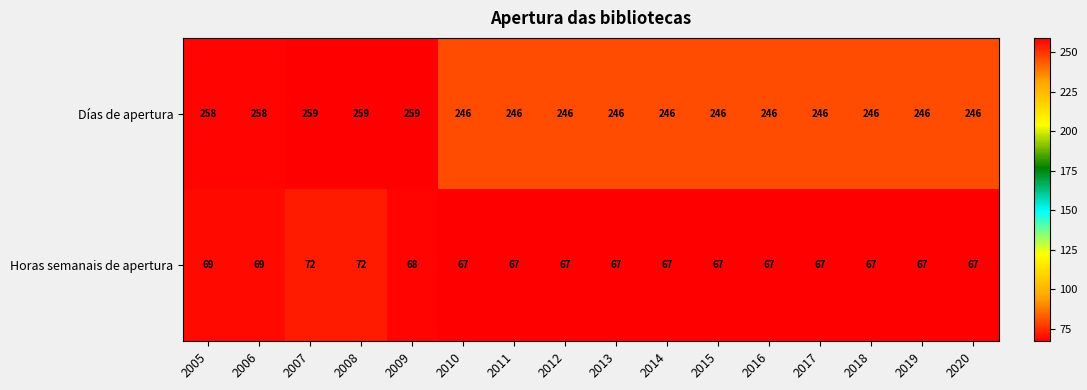

The value of Horas semanais de apertura at 2010 is 67. True or false?

True